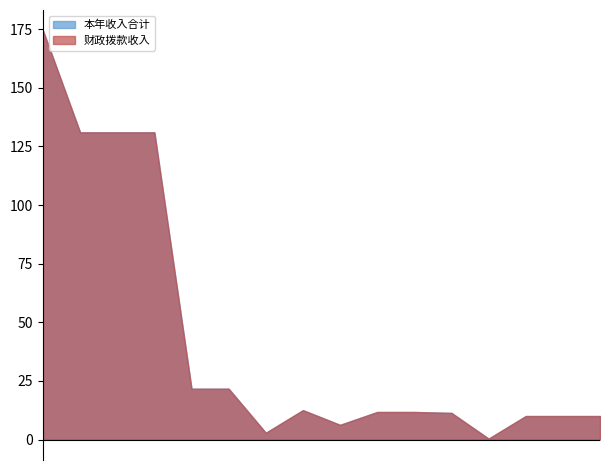

The value of 财政拨款收入 at 机关事业单位基本养老保险缴费支出 is 19.6. True or false?

False